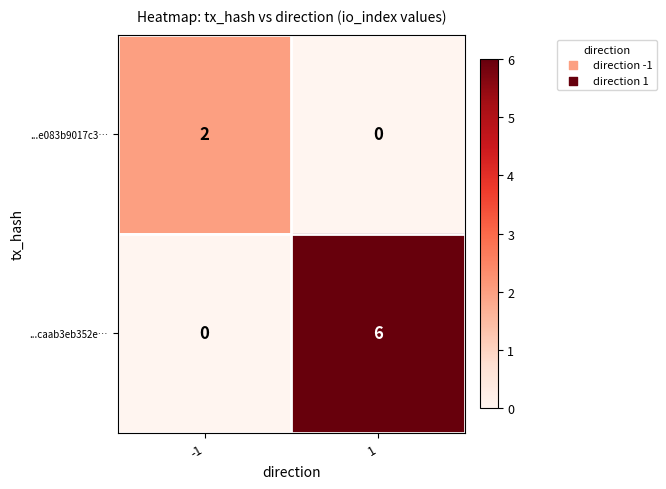

How many data points does each series have?

2